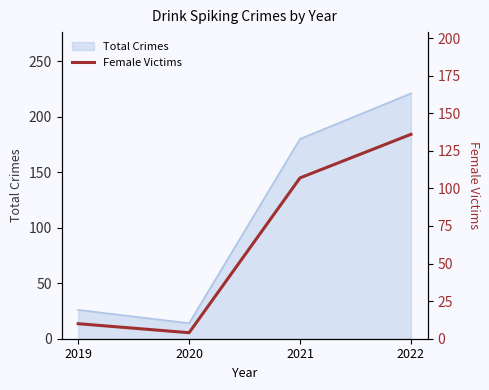

How many values in the Total Crimes series are below 180?

2